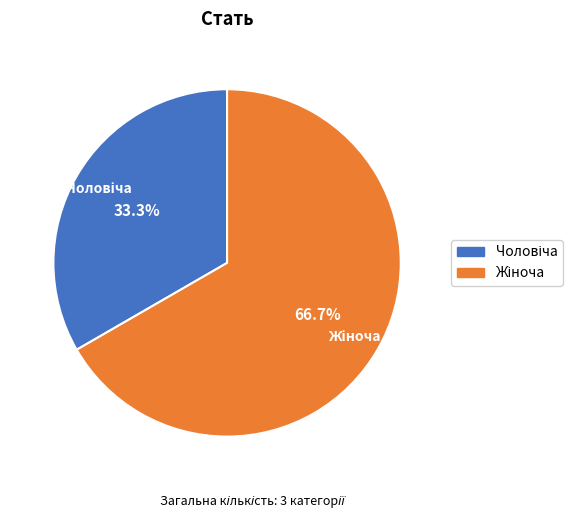

Is there a majority slice in this chart?

Yes